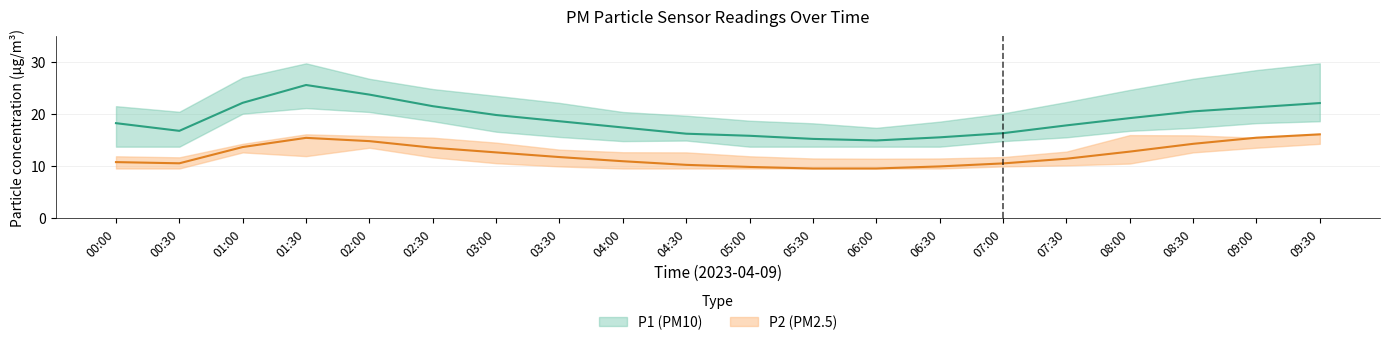

At which label is P2 closest to 12?

03:30